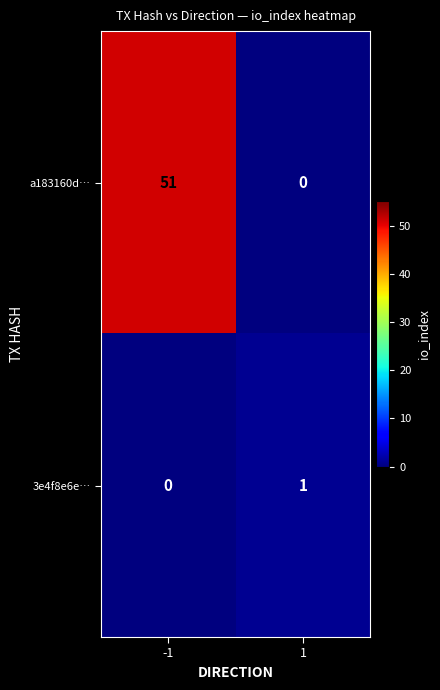

What is the sum of all a183160d… values?

51